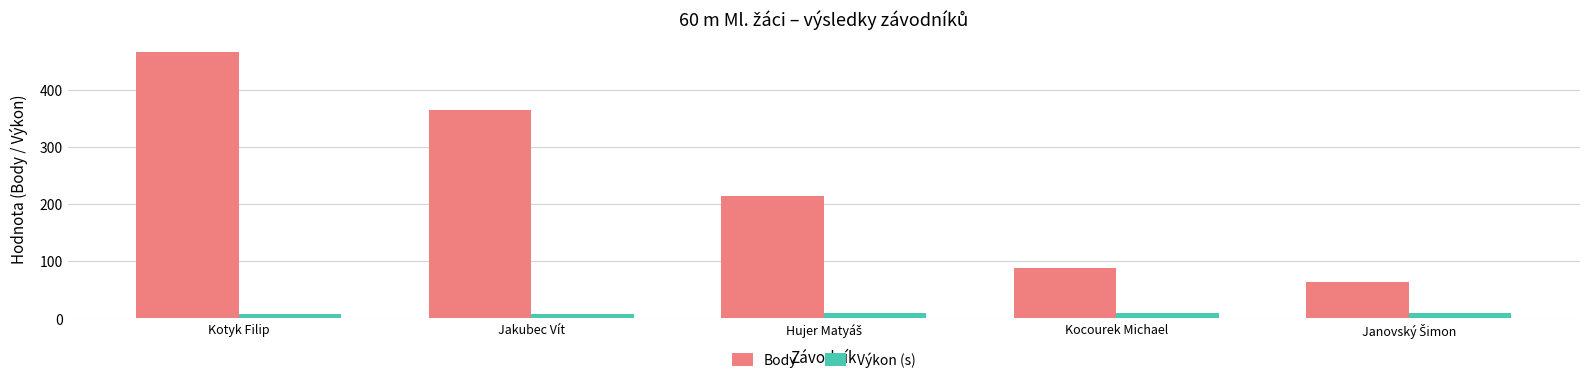

At which category is the sum across all series the highest?

Kotyk Filip